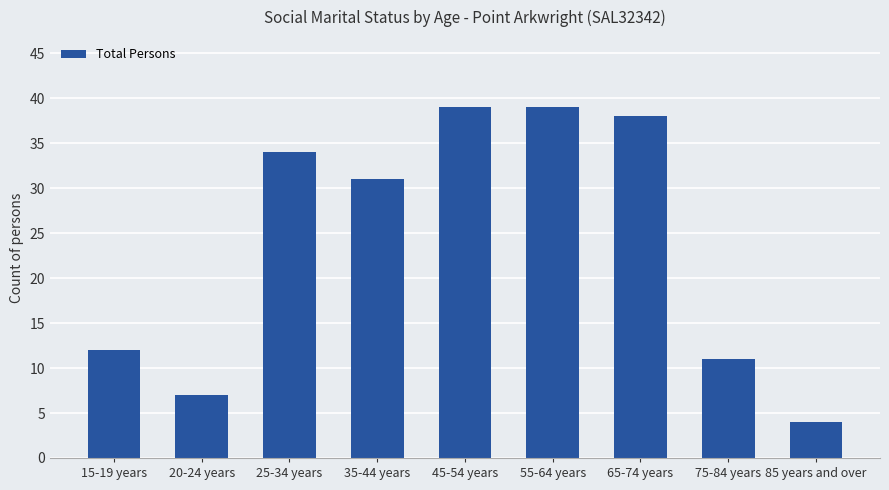

Read the value at 15-19 years, to the nearest 5.

10